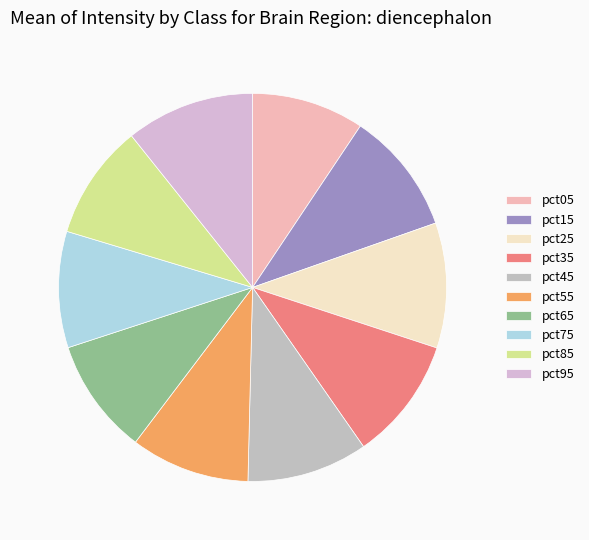

Is there a majority slice in this chart?

No